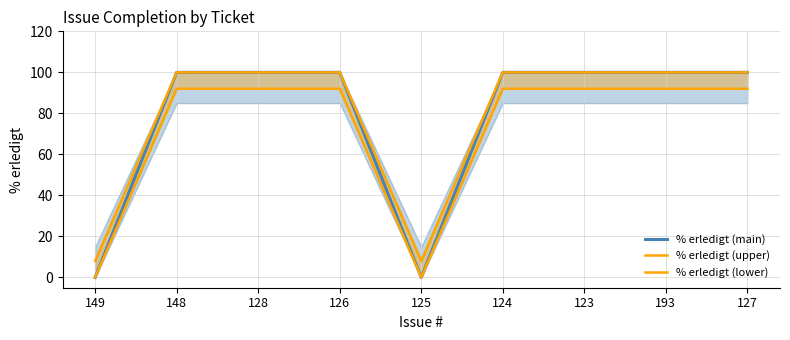

Reading left to right, transcribe all the data shown in this chart.

% erledigt (main): 149=0	148=100	128=100	126=100	125=0	124=100	123=100	193=100	127=100
% erledigt (upper): 149=8	148=100	128=100	126=100	125=8	124=100	123=100	193=100	127=100
% erledigt (lower): 149=0	148=92	128=92	126=92	125=0	124=92	123=92	193=92	127=92